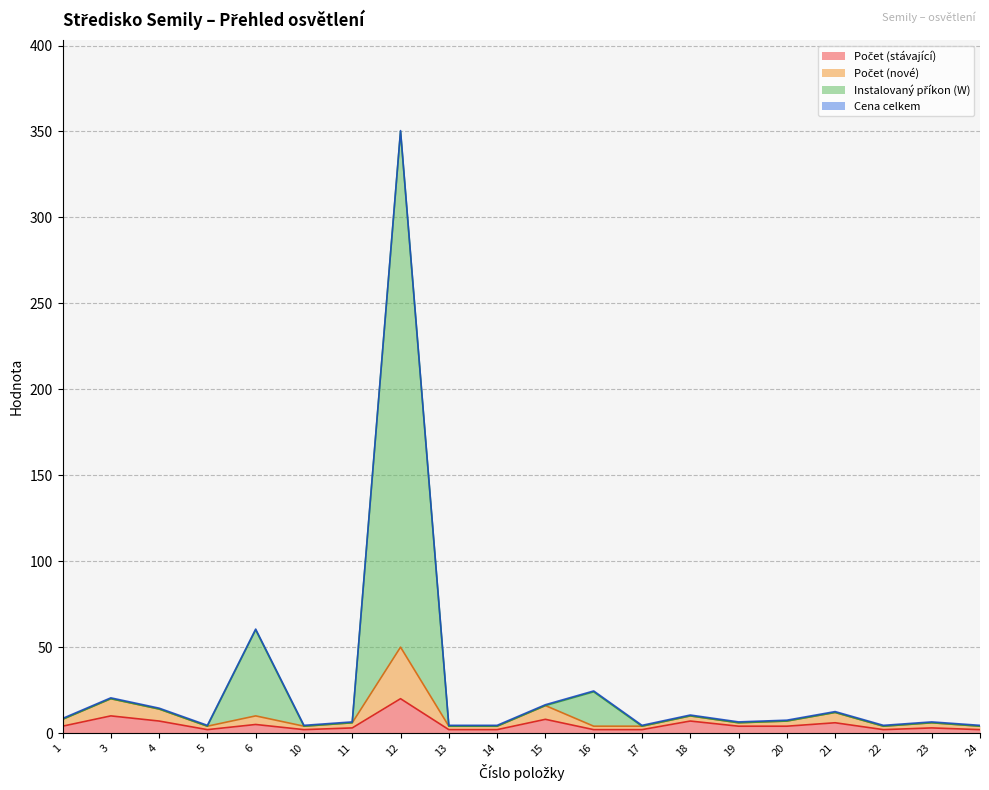

At which label does Instalovaný příkon (W) reach its minimum?

5